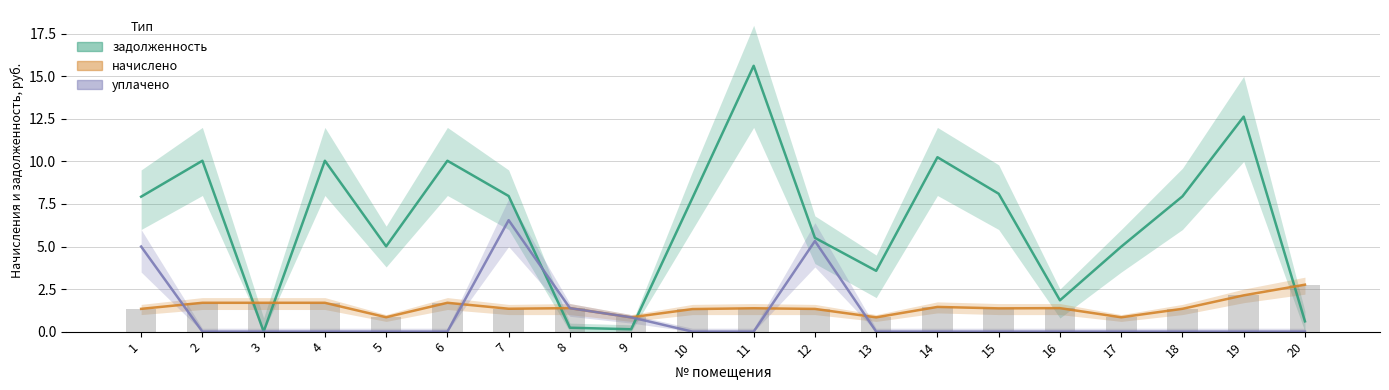

At which category is the sum across all series the highest?

11